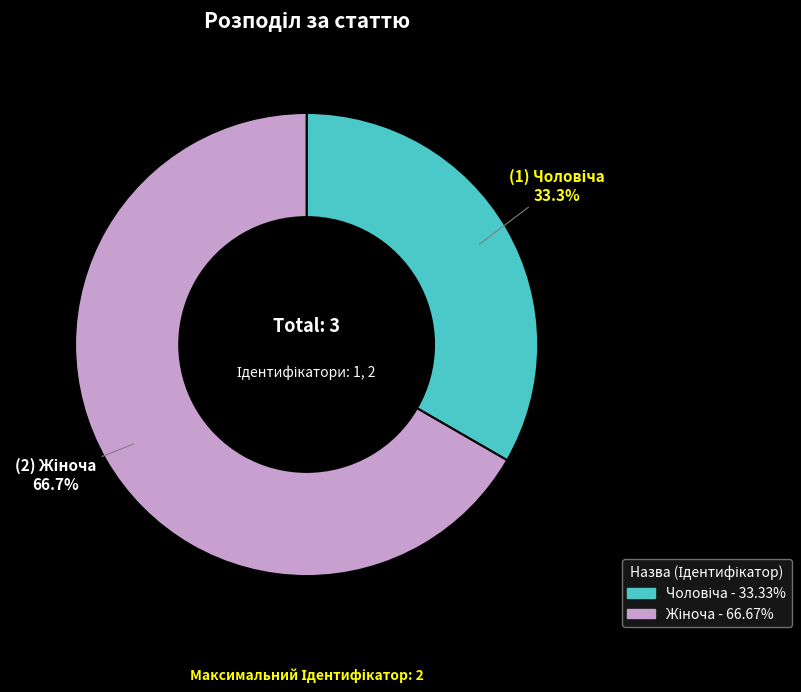

Is there any slice that represents more than half of the pie?

Yes